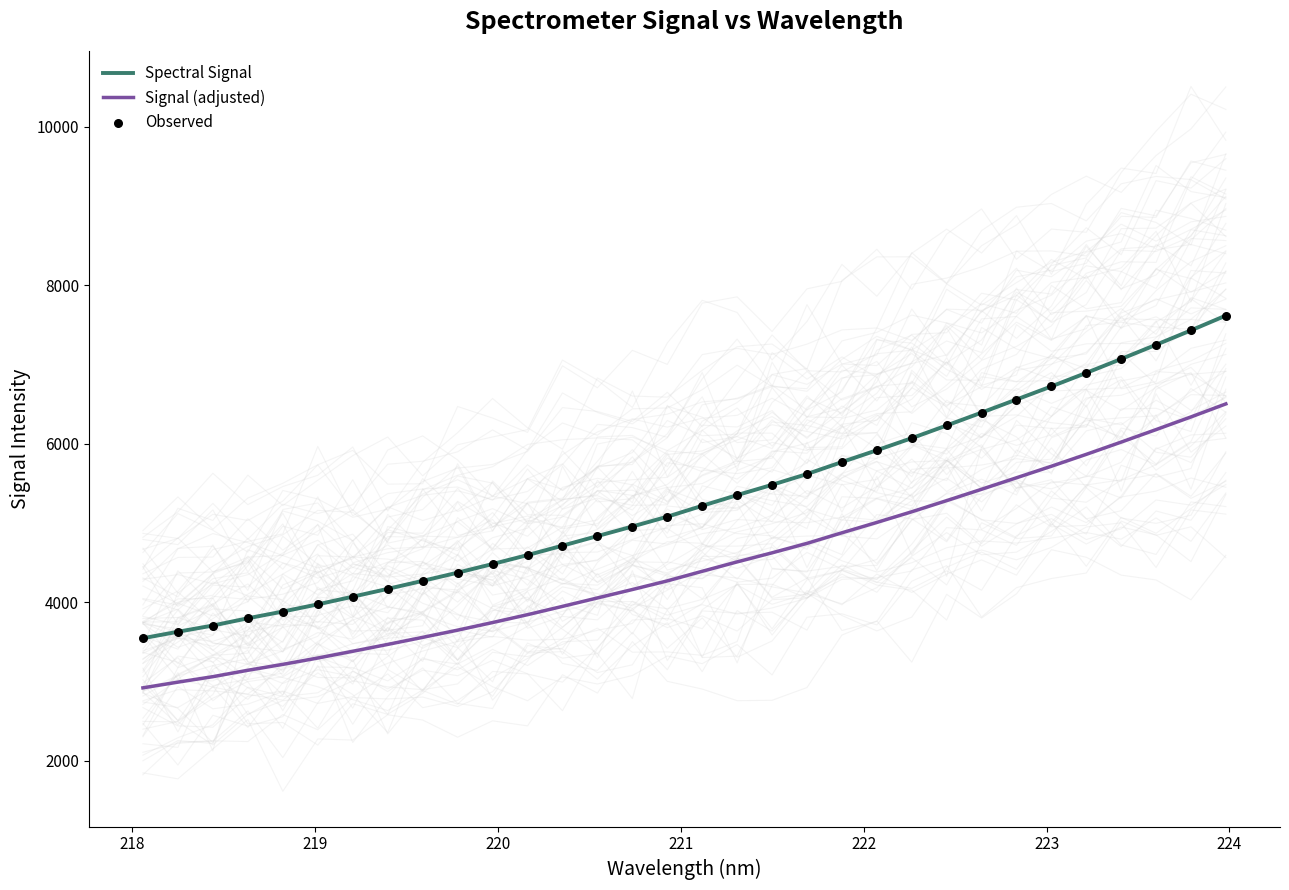

Which series contains the lowest Y value?

Signal (adjusted)